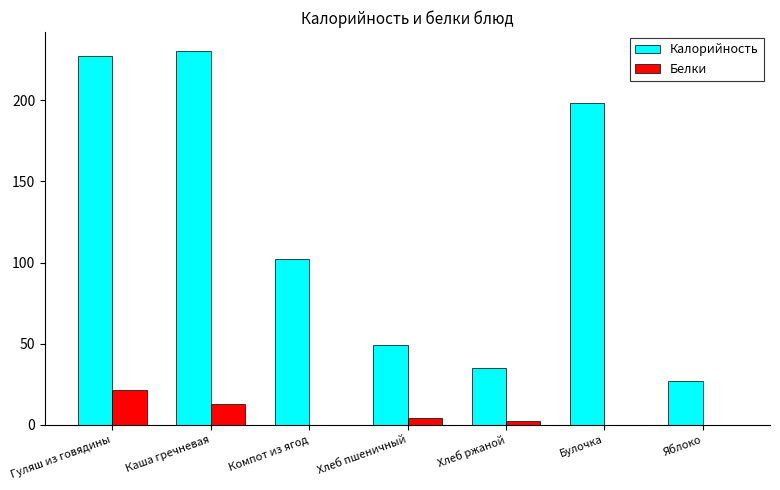

What is the sum of all Калорийность values?

869.7